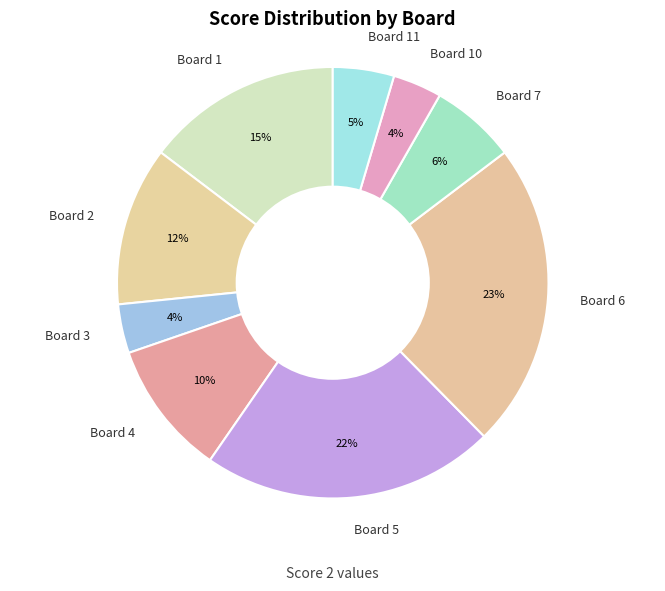

What is the ratio of the value at Board 1 to the value at Board 4?

1.5